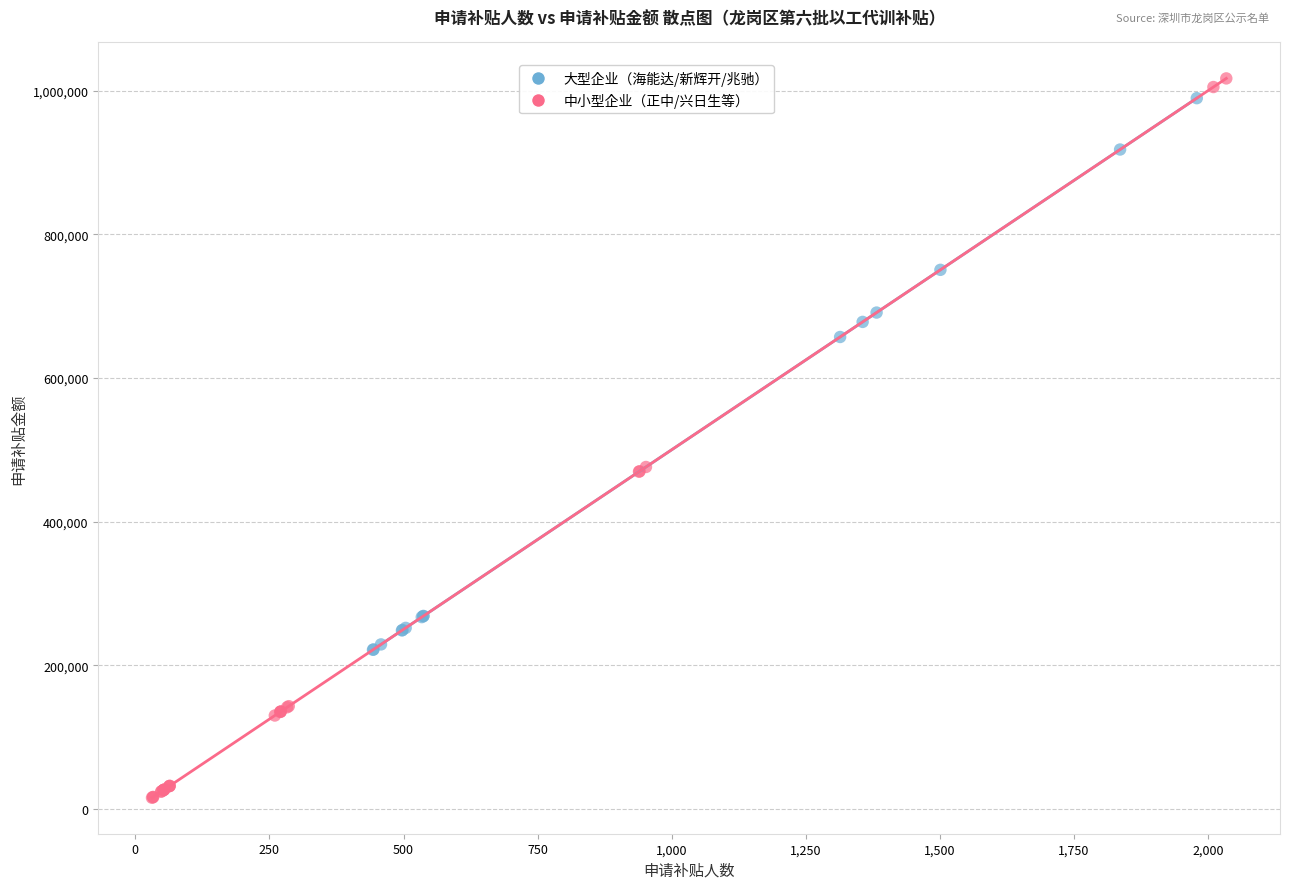

Which series has the largest Y range (max minus min)?

中小型企业（正中/兴日生等）